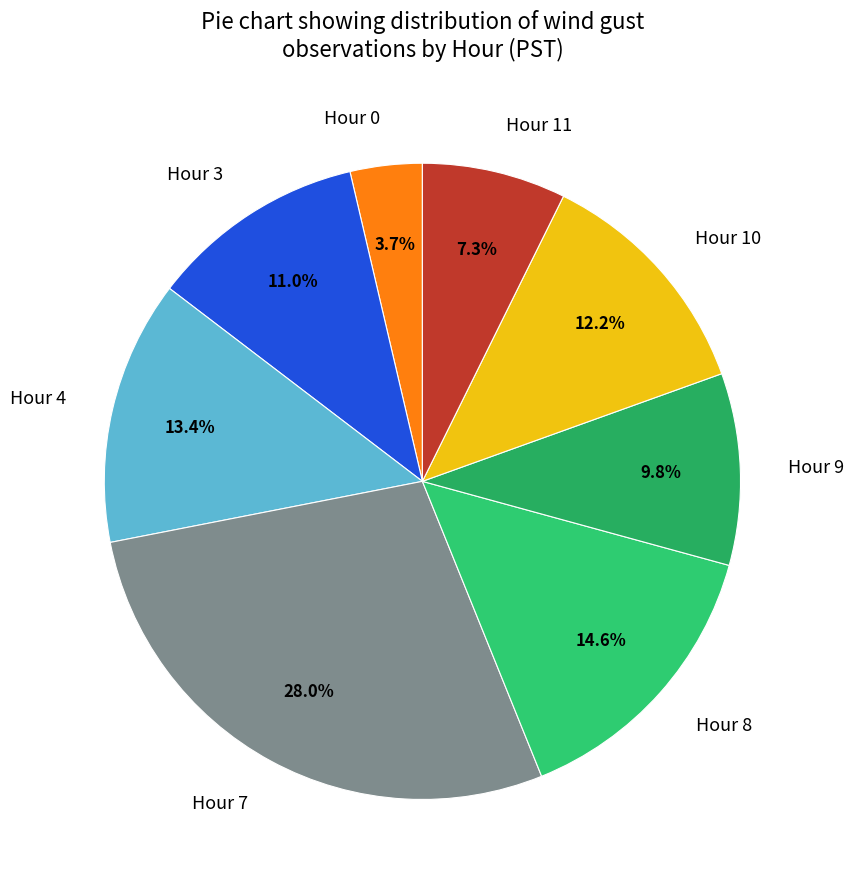

To the nearest percent, what percentage of the pie is Hour 8?

15%